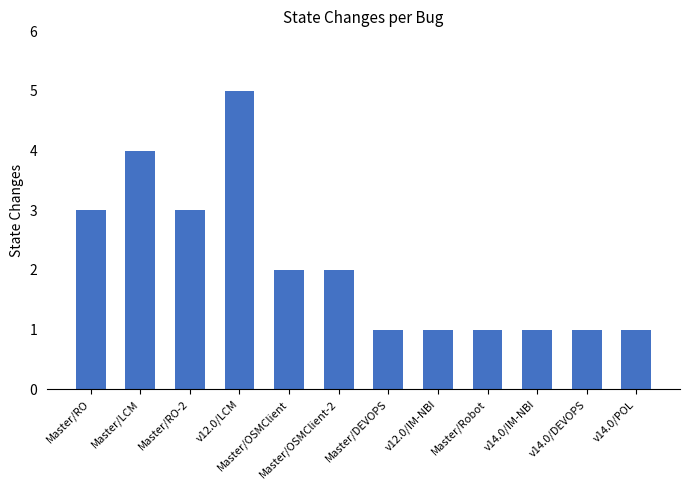

Which category has the highest value across all series?

v12.0/LCM